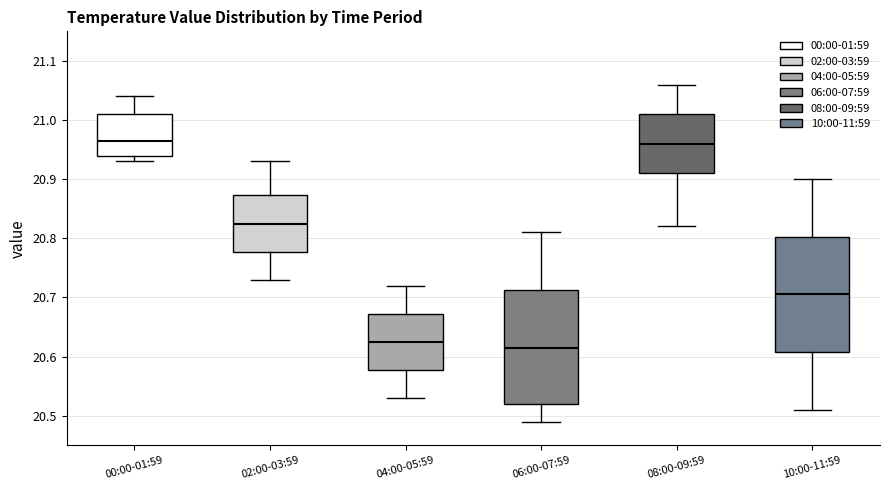

Reading left to right, transcribe this box plot: for each box, give where its median line is, the range the box spans, and where its two whiskers end, as read against the y-axis. The values are not printed on the chart, so give them approximately, as read against the axis.

00:00-01:59: median 20.97, box 20.94 to 21.01, whiskers 20.93 to 21.04
02:00-03:59: median 20.83, box 20.78 to 20.87, whiskers 20.73 to 20.93
04:00-05:59: median 20.63, box 20.58 to 20.67, whiskers 20.53 to 20.72
06:00-07:59: median 20.62, box 20.52 to 20.71, whiskers 20.49 to 20.81
08:00-09:59: median 20.96, box 20.91 to 21.01, whiskers 20.82 to 21.06
10:00-11:59: median 20.71, box 20.61 to 20.80, whiskers 20.51 to 20.90